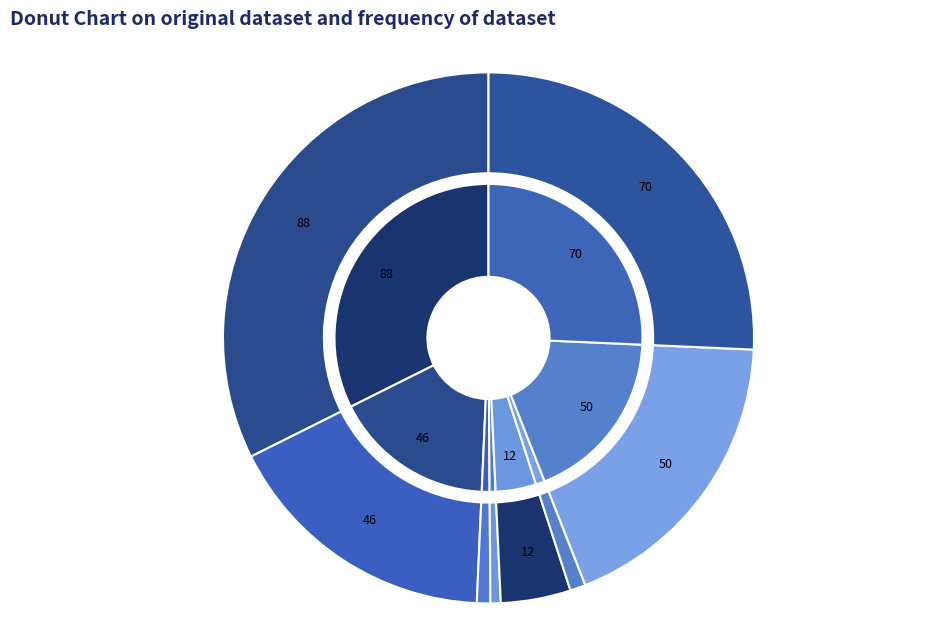

Count the number of slices in the pie.

8